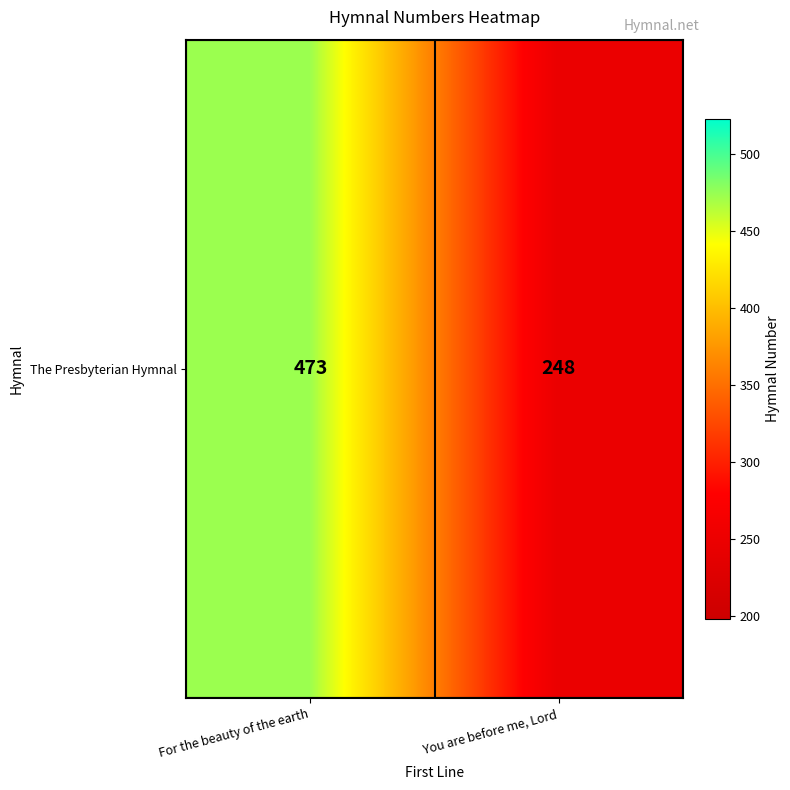

Reading right to left, extract all data points from this chart.

You are before me, Lord=248	For the beauty of the earth=473